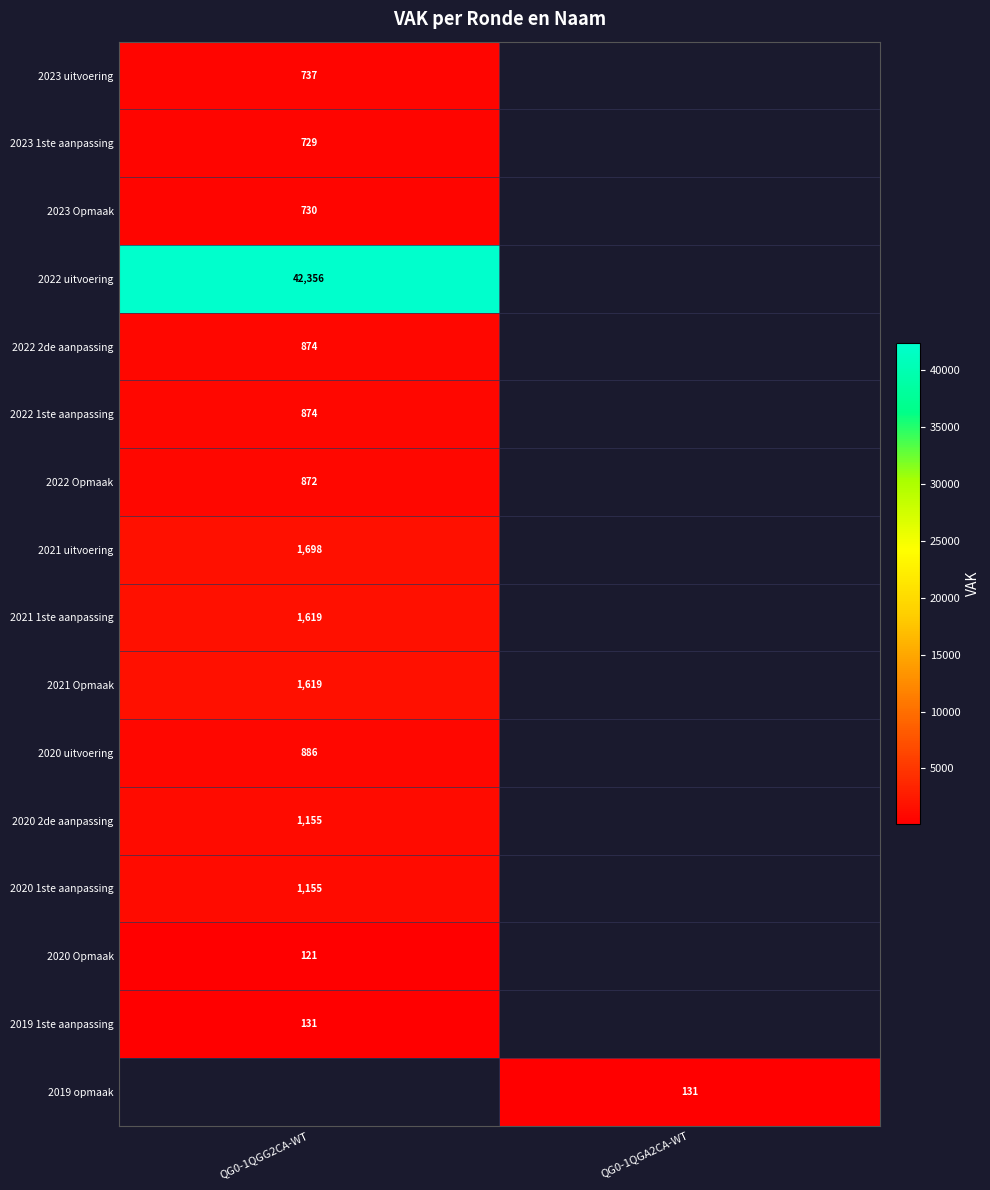

Count the number of categories in the chart.

2